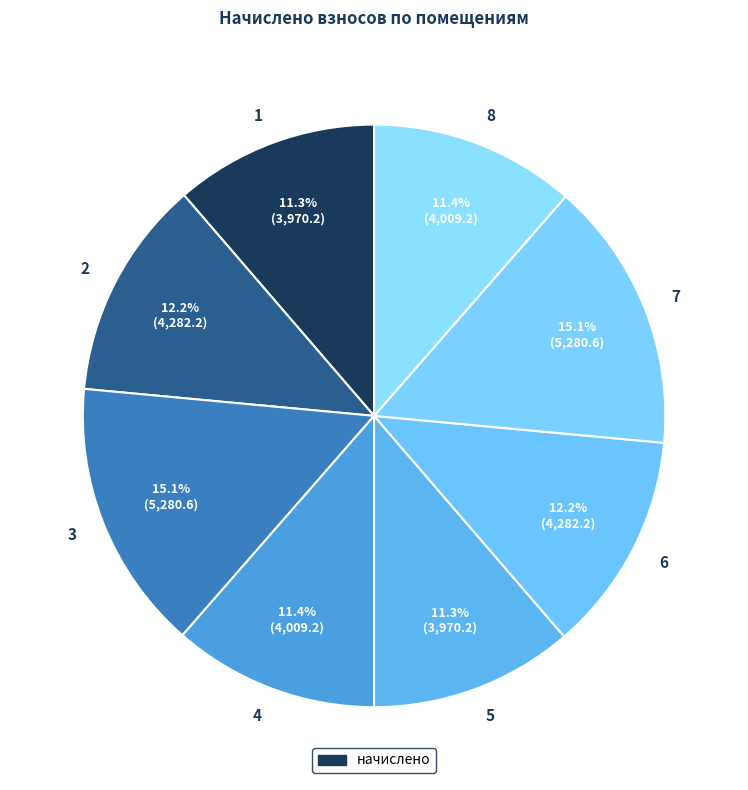

What percentage is the 8 slice, to the nearest percent?

11%